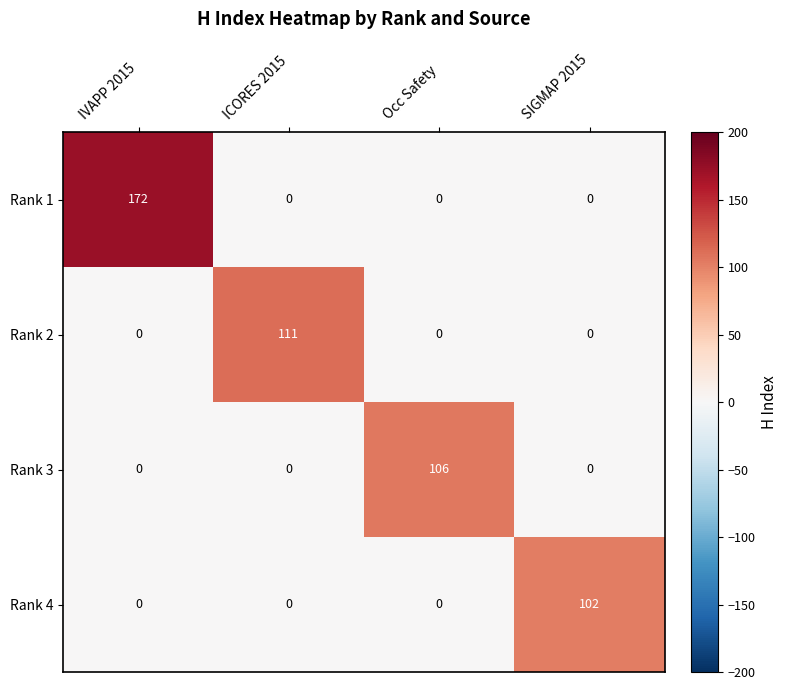

Count the Rank 2 values in the range 0 to 111.

4